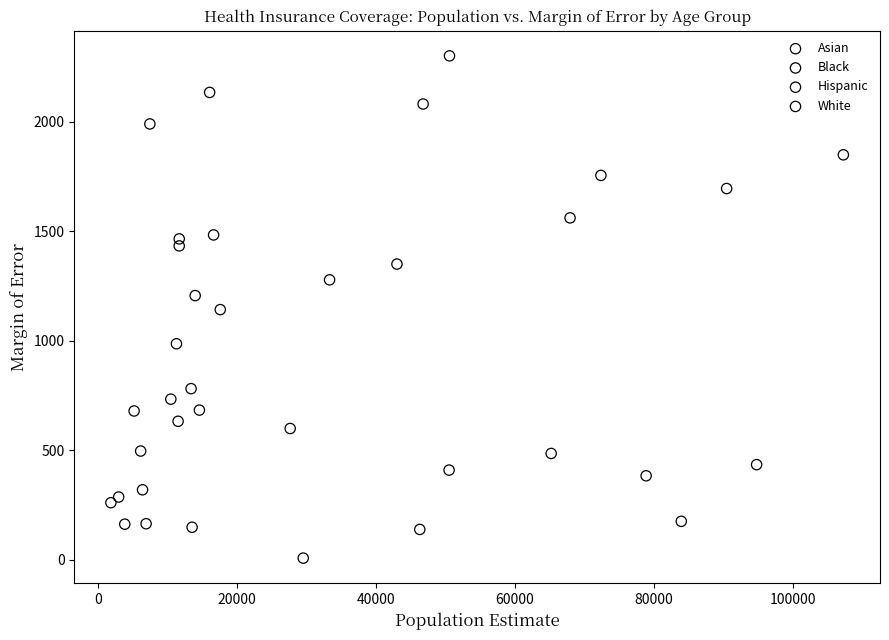

What are all the series names shown in the legend?

Asian, Black, Hispanic, White